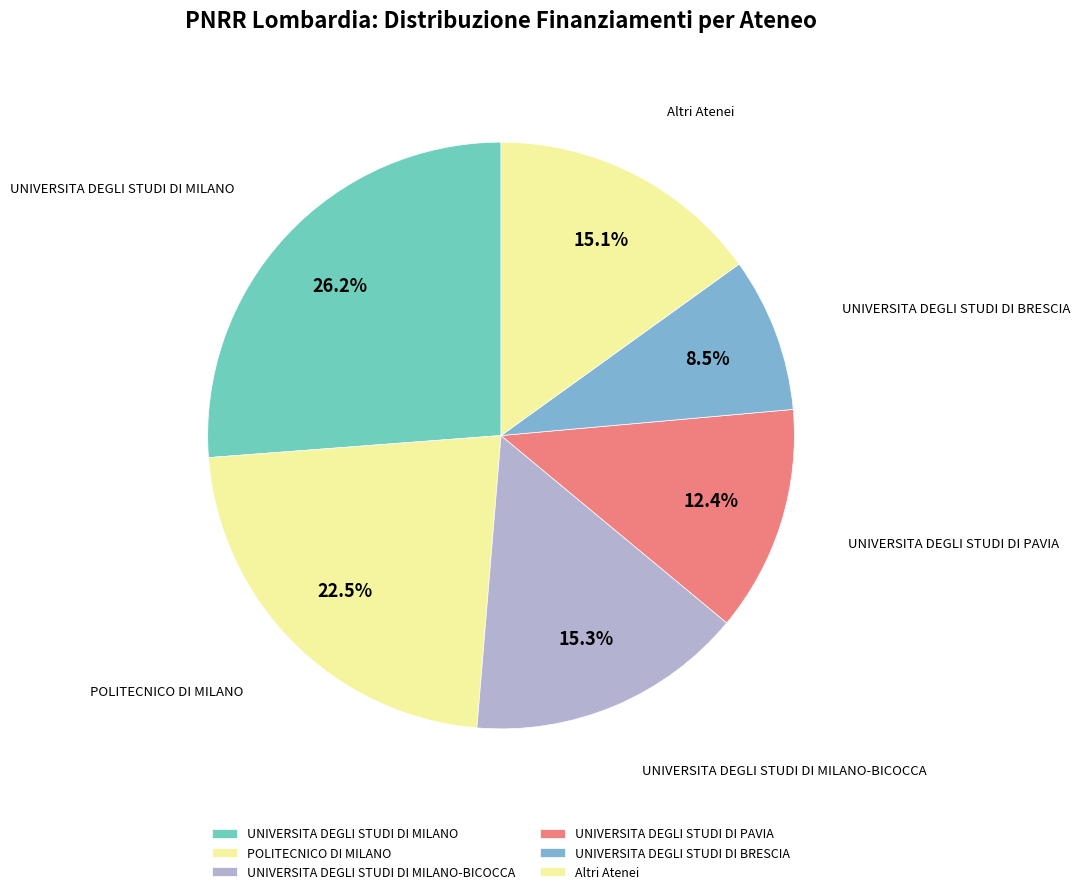

How many slices are in this pie chart?

6